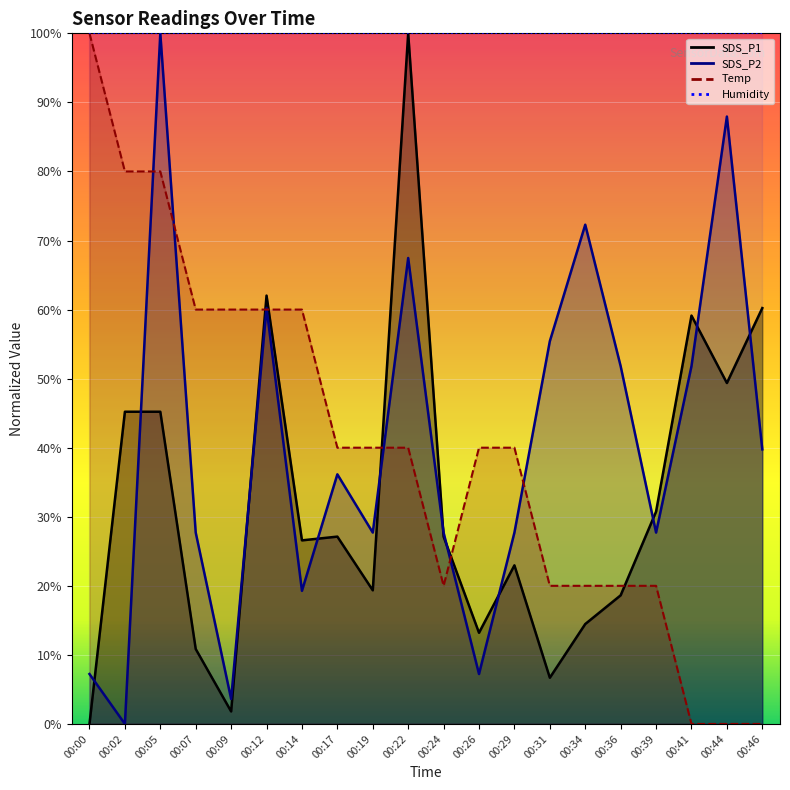

True or false: Temp and SDS_P1 intersect in this chart.

True